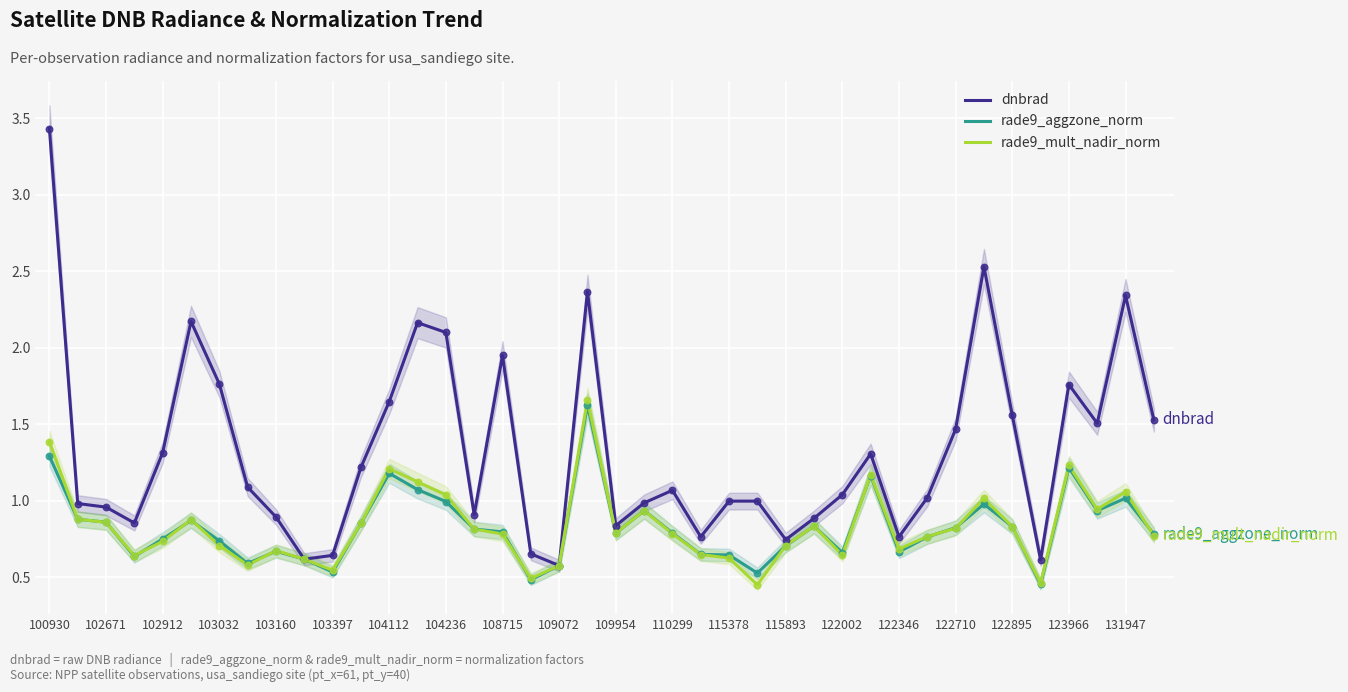

Which series contains the lowest Y value?

rade9_mult_nadir_norm